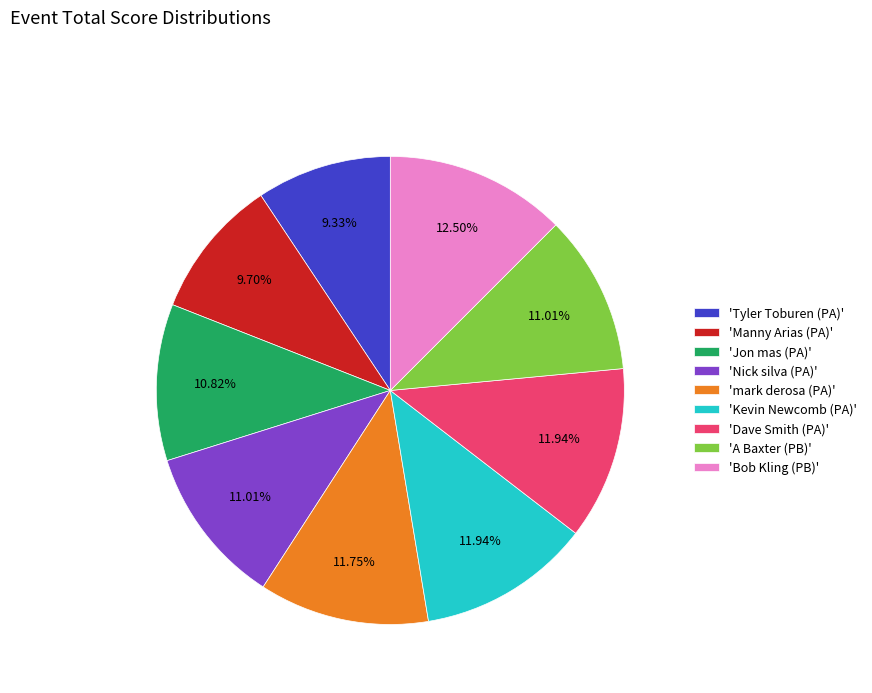

Is there a majority slice in this chart?

No